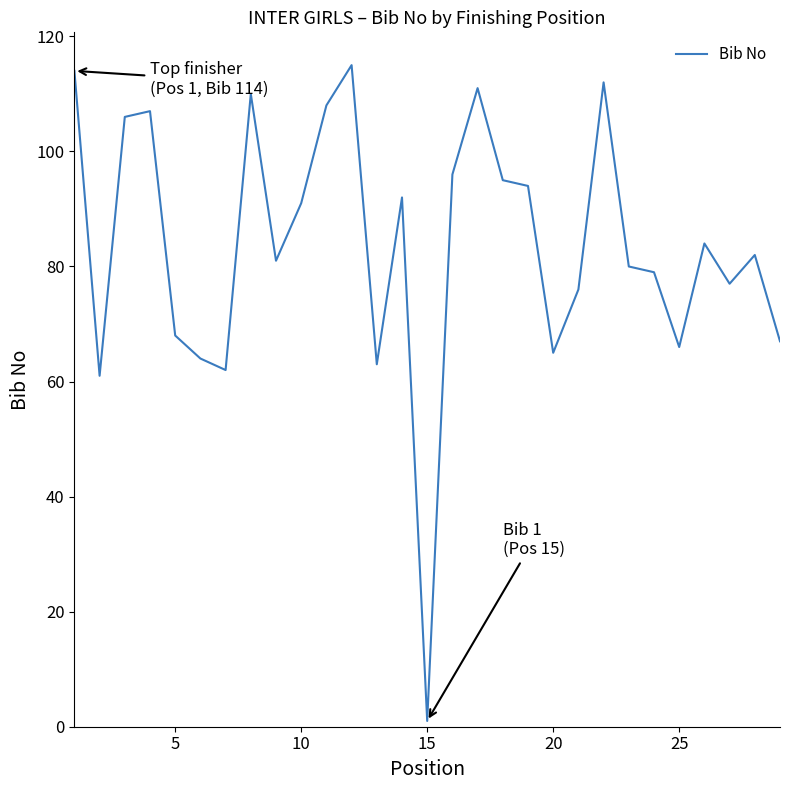

What is the maximum value shown in the chart?

115